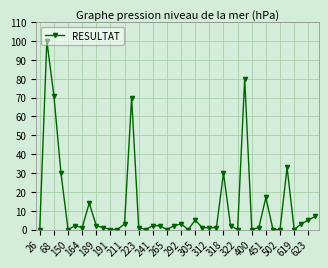

What is the value of the 39th point from the left?

5